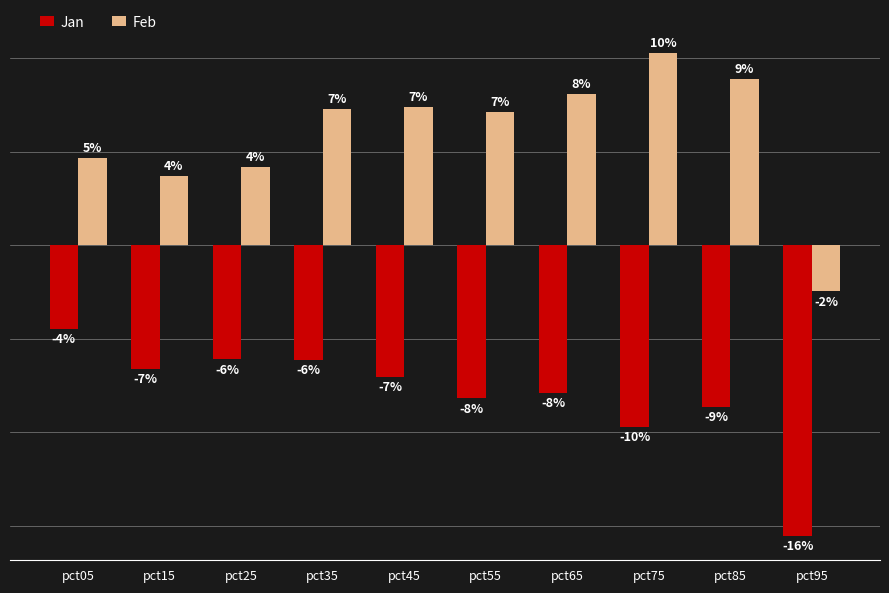

Does the chart contain stacked bars?

No